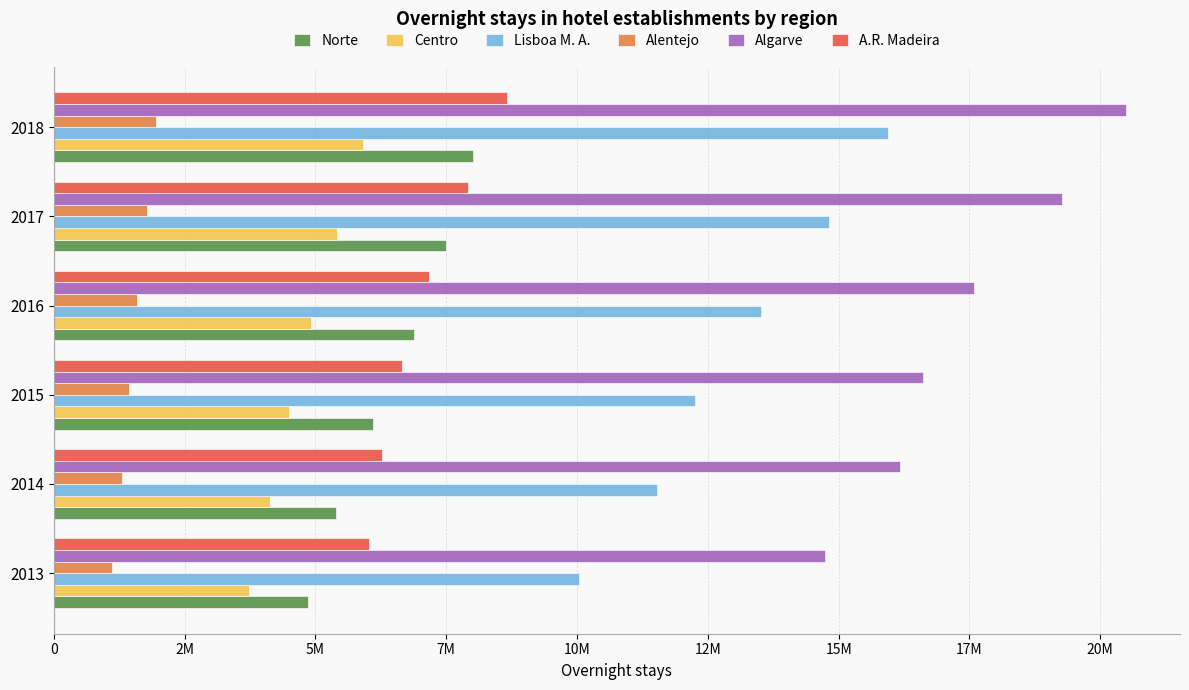

Reading right to left, what are all the values shown in this chart?

Norte: 8021476	7505125	6882533	6103053	5398996	4865579
Centro: 5910274	5408209	4918524	4504713	4140041	3735463
Lisboa M. A.: 15939436	14823066	13521679	12263192	11527482	10040808
Alentejo: 1962847	1774946	1595937	1430204	1297609	1113427
Algarve: 20498207	19267106	17594852	16619138	16177153	14741969
A.R. Madeira: 8670598	7910399	7167524	6656160	6267443	6018368